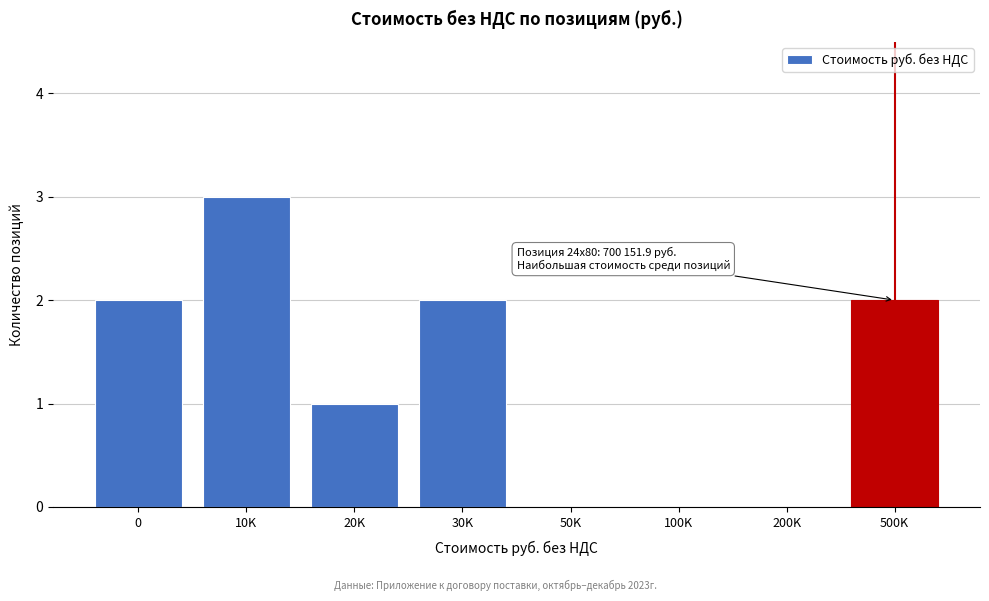

Reading left to right, what are all the values shown in this chart?

0=2	10K=3	20K=1	30K=2	50K=0	100K=0	200K=0	500K=2